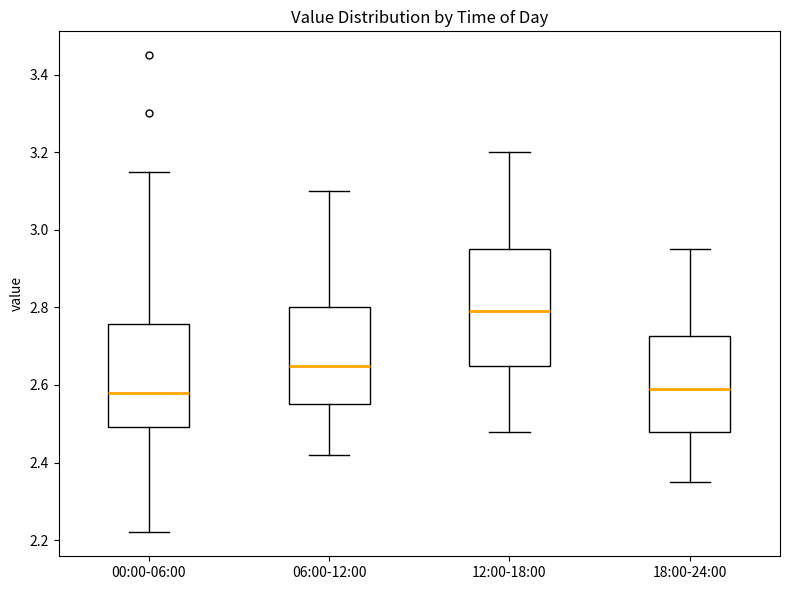

Reading left to right, read every box against the y-axis: the position of its median line, the range the box covers, and the ends of its whiskers. The values are not printed on the chart, so give them approximately, as read against the axis.

00:00-06:00: median 2.58, box 2.50 to 2.76, whiskers 2.22 to 3.16
06:00-12:00: median 2.66, box 2.56 to 2.80, whiskers 2.42 to 3.10
12:00-18:00: median 2.80, box 2.66 to 2.96, whiskers 2.48 to 3.20
18:00-24:00: median 2.60, box 2.48 to 2.72, whiskers 2.36 to 2.96